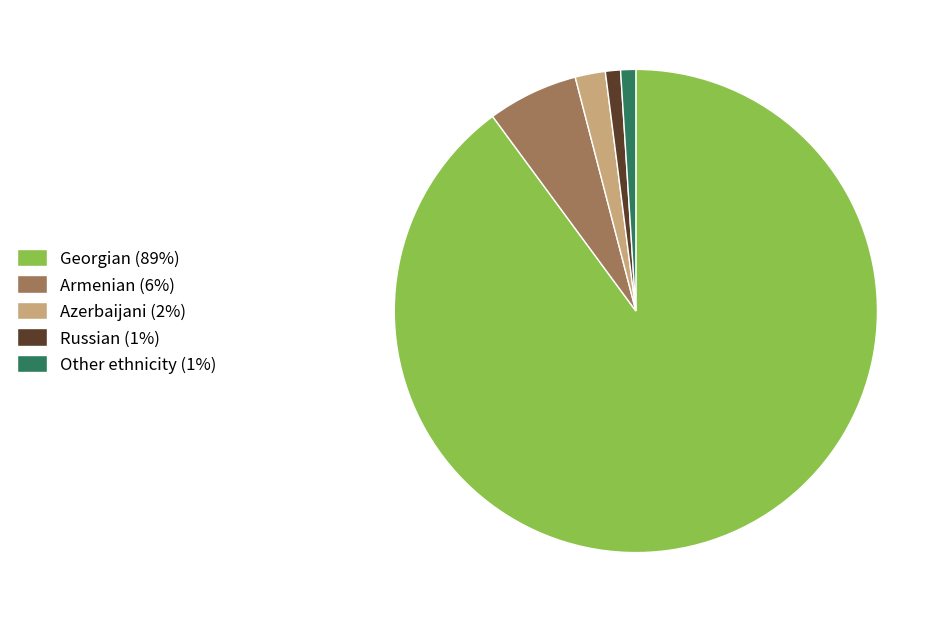

Does any single category account for the majority?

Yes